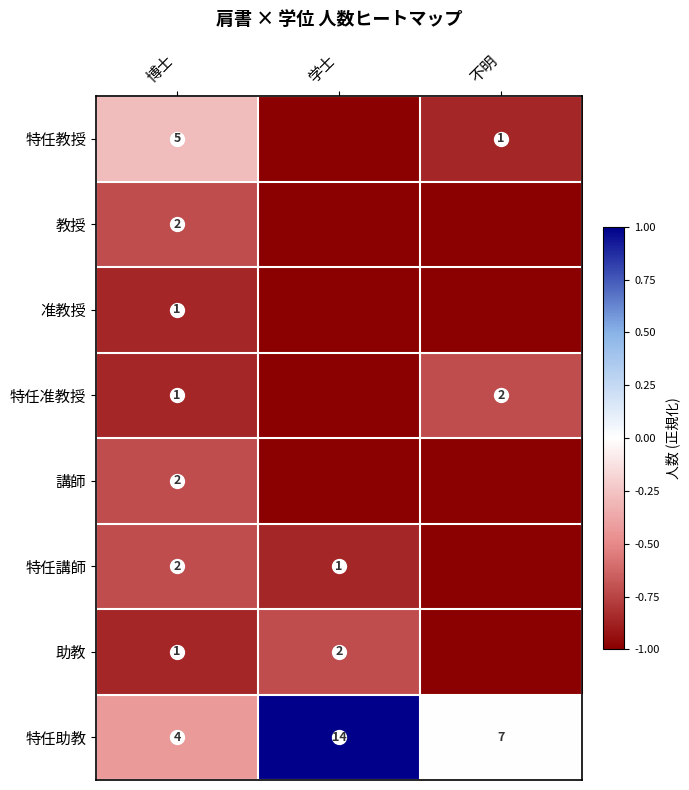

What is the difference between the highest and lowest values at 博士?

4